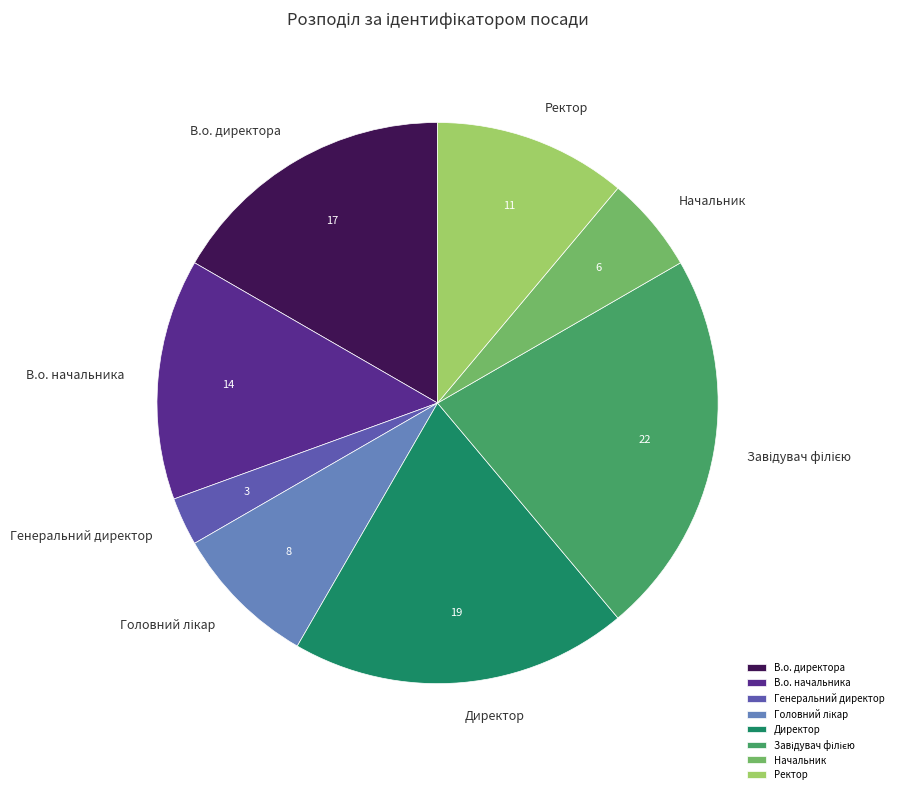

Does Директор represent more than half of the total?

No